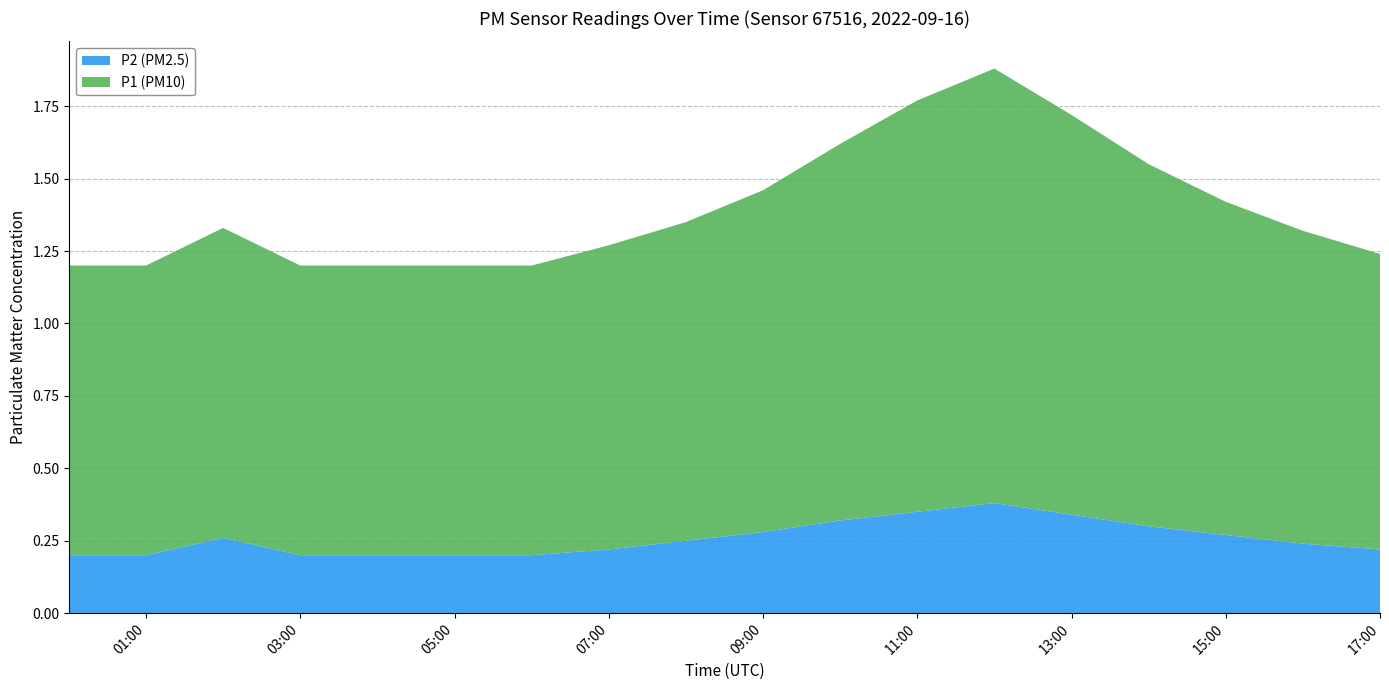

Reading left to right, extract all data points from this chart.

P2 (PM2.5): 0.2	0.2	0.3	0.2	0.2	0.2	0.2	0.2	0.2	0.3	0.3	0.3	0.4	0.3	0.3	0.3	0.2	0.2
P1 (PM10): 1.0	1.0	1.1	1.0	1.0	1.0	1.0	1.1	1.1	1.2	1.3	1.4	1.5	1.4	1.2	1.1	1.1	1.0